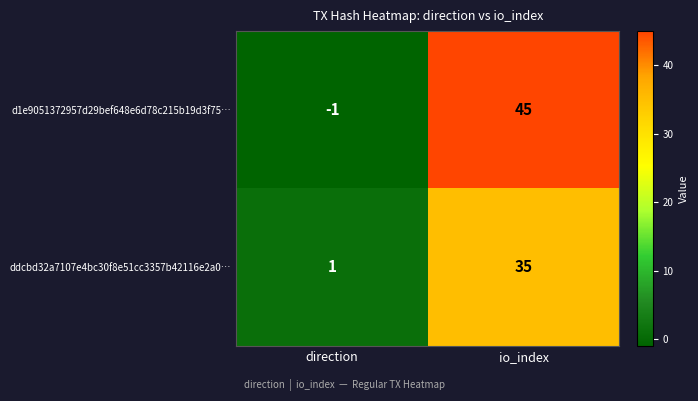

Where is d1e9051372957d29bef648e6d78c215b19d3f75… nearest to the value 22?

direction